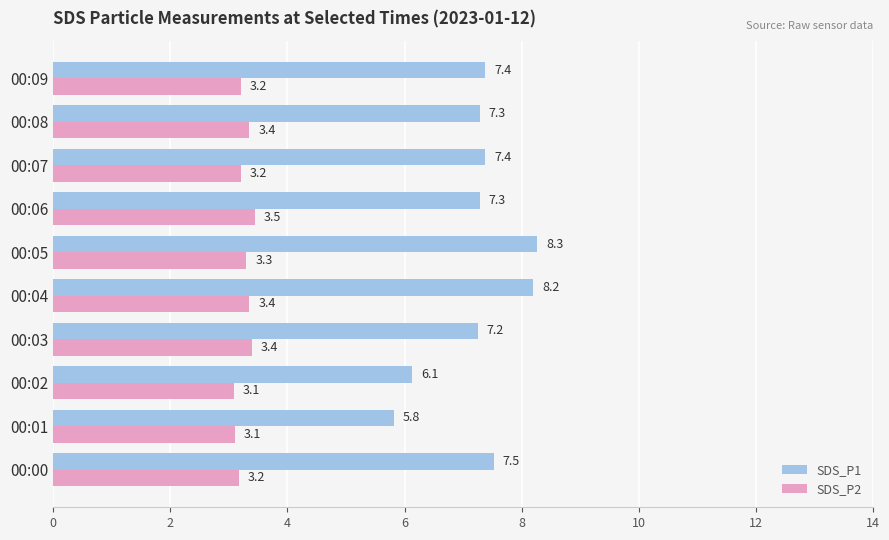

List the series in order of their overall mean, highest first.

SDS_P1, SDS_P2